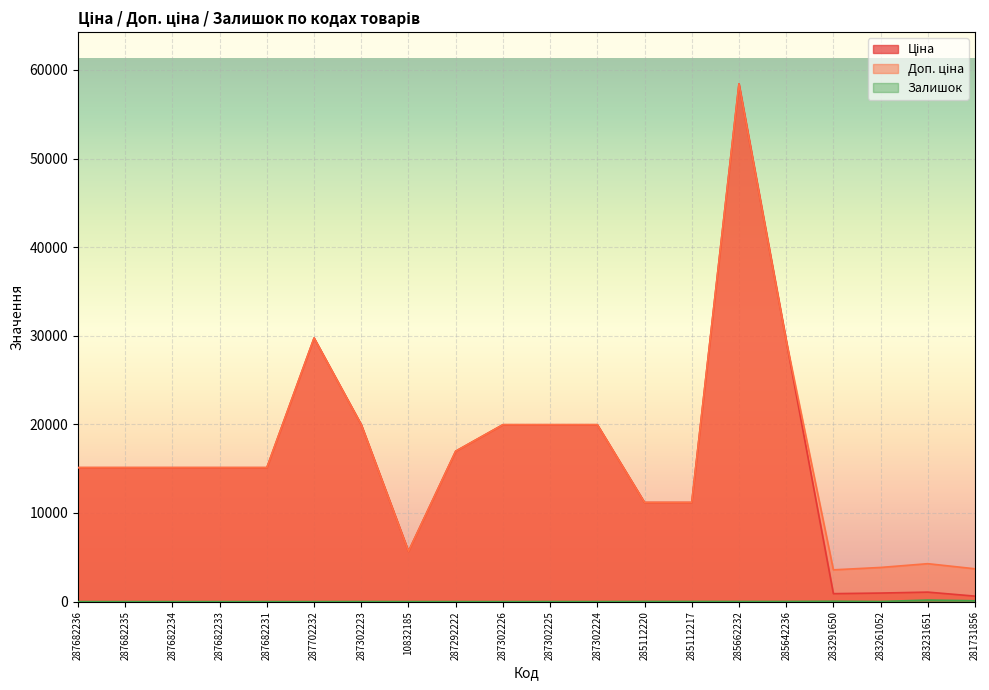

The value of Ціна at 285112217 is 11188.2. True or false?

True